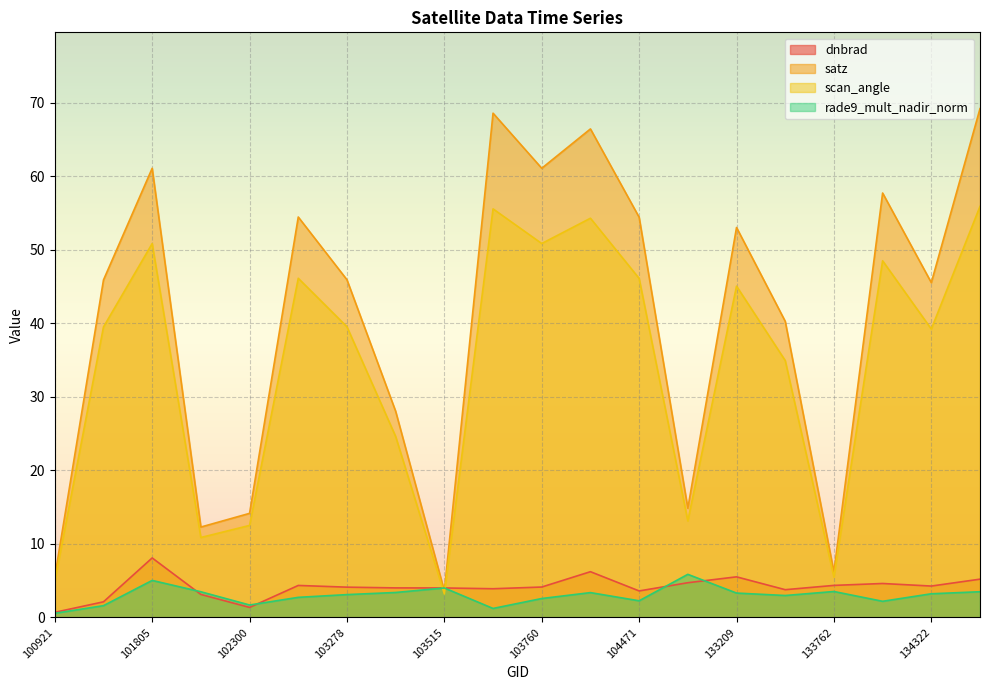

Reading left to right, what are all the values shown in this chart?

dnbrad: 0.7	2.1	8.1	3.1	1.4	4.3	4.1	4.0	4.0	3.9	4.1	6.2	3.6	4.7	5.5	3.8	4.4	4.6	4.3	5.2
satz: 5.5	45.9	61.1	12.3	14.2	54.5	45.9	28.0	3.6	68.6	61.1	66.4	54.4	14.8	53.0	40.3	6.2	57.7	45.5	69.2
scan_angle: 4.9	39.5	50.8	10.9	12.5	46.1	39.5	24.6	3.2	55.6	50.8	54.3	46.1	13.1	45.1	34.9	5.5	48.5	39.2	55.9
rade9_mult_nadir_norm: 0.6	1.6	5.0	3.5	1.7	2.7	3.1	3.4	4.0	1.2	2.6	3.4	2.3	5.9	3.3	3.0	3.5	2.2	3.2	3.5